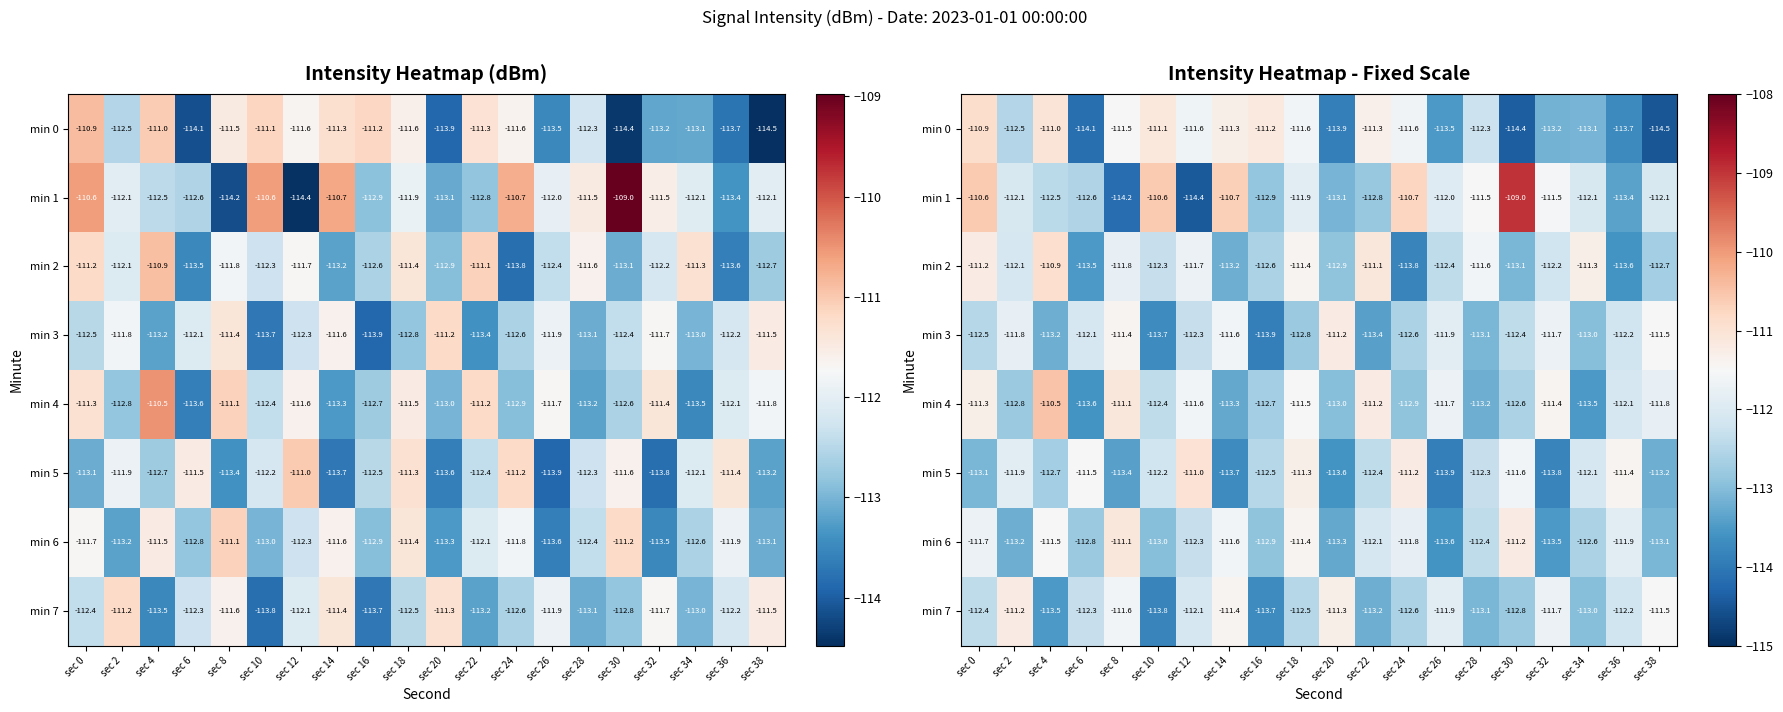

What is the minimum value shown in the chart?

-114.5